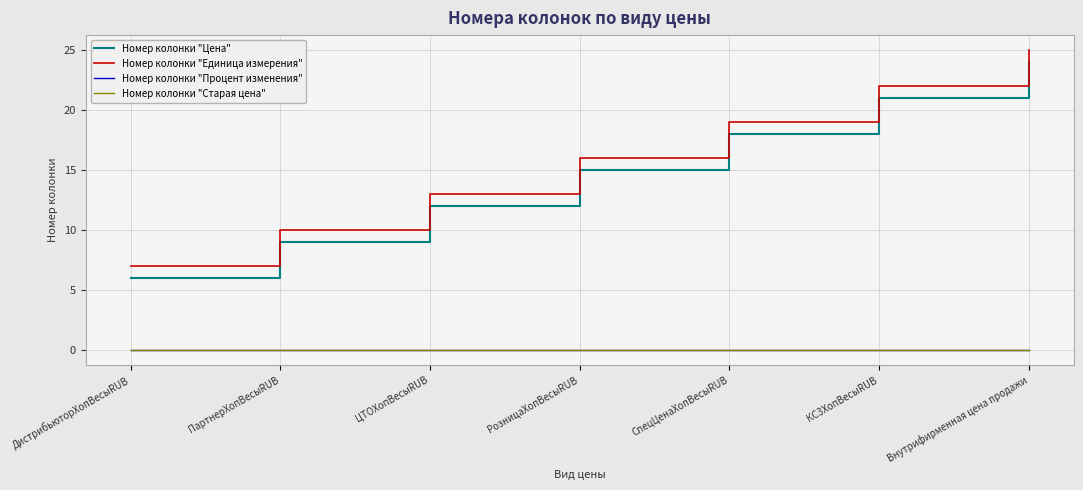

Does the chart display data point markers on the line(s)?

No